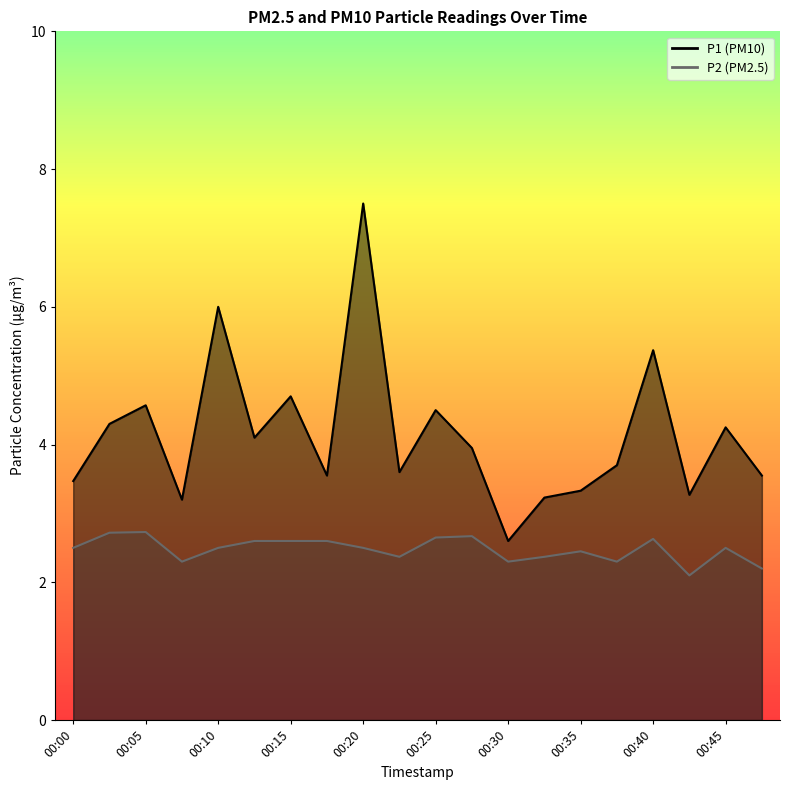

What is the sum of the P1 values at 00:35 and 00:40?

8.7